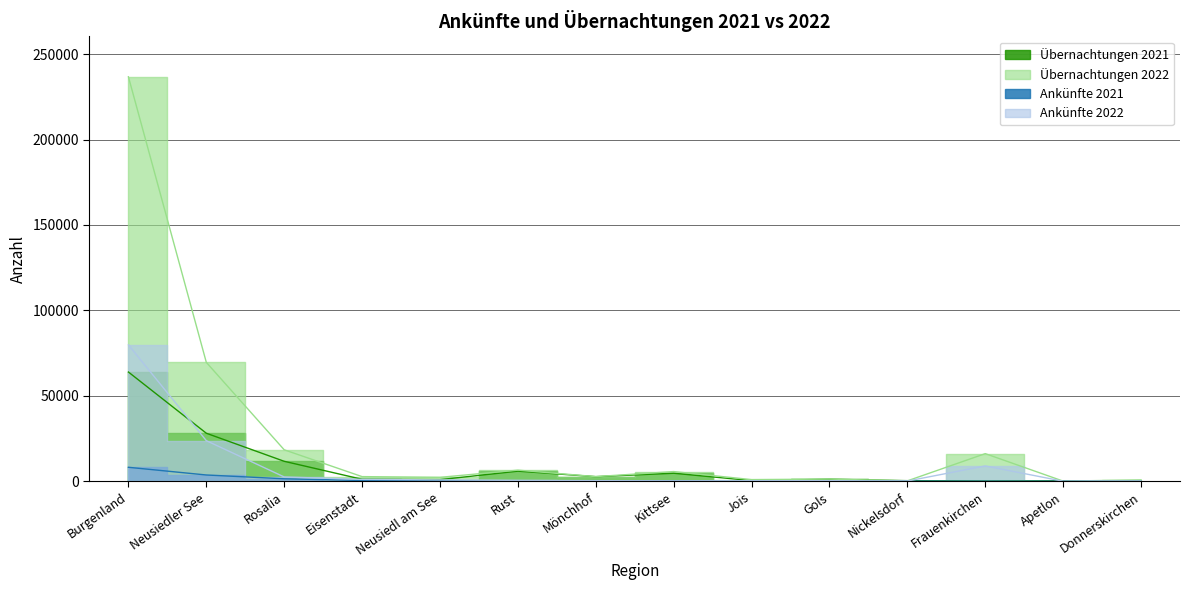

Reading left to right, extract all data points from this chart.

Ankünfte 2021: 8204	3702	1485	476	285	250	379	214	143	124	116	59	55	40
Ankünfte 2022: 79824	23792	2554	1123	827	549	385	267	346	370	161	9007	50	225
Übernachtungen 2021: 63948	28134	11711	1174	988	5938	2730	4720	427	1191	379	107	258	333
Übernachtungen 2022: 236706	69601	18437	2750	2324	6534	2754	5703	1010	1297	269	16197	111	831